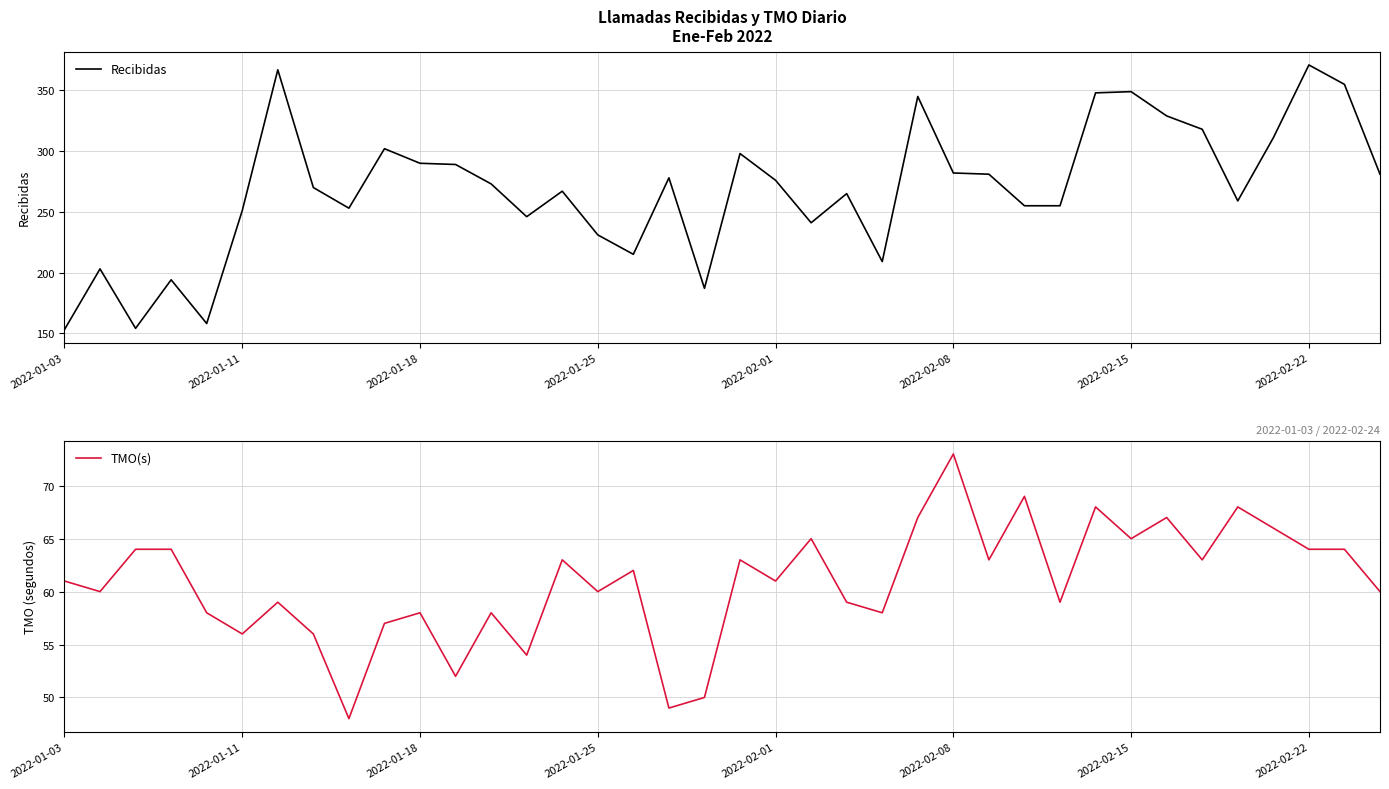

What is the minimum value for Recibidas?

153